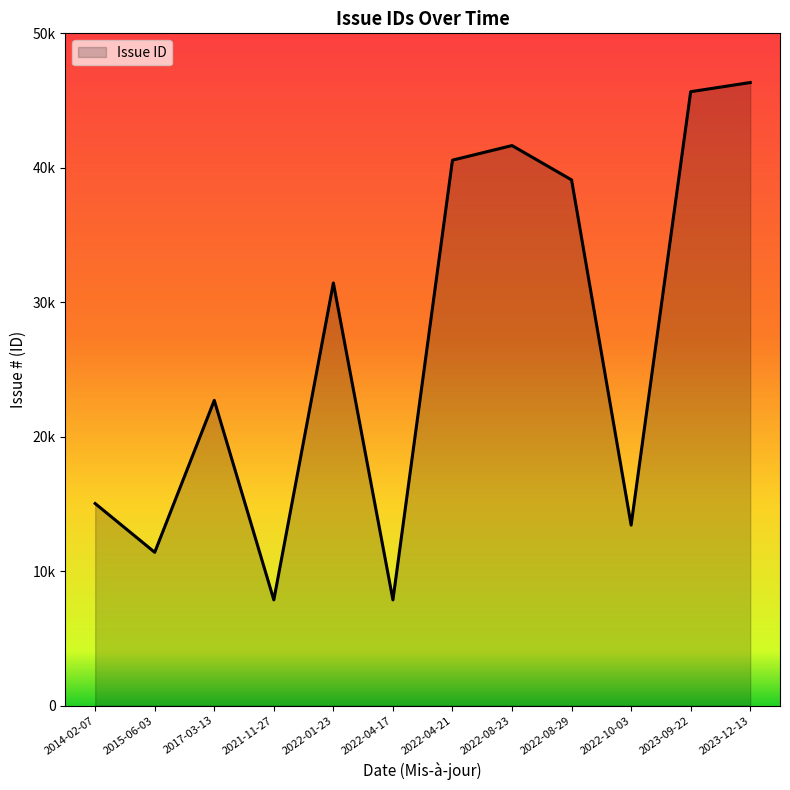

What is the sum of all values?

323012